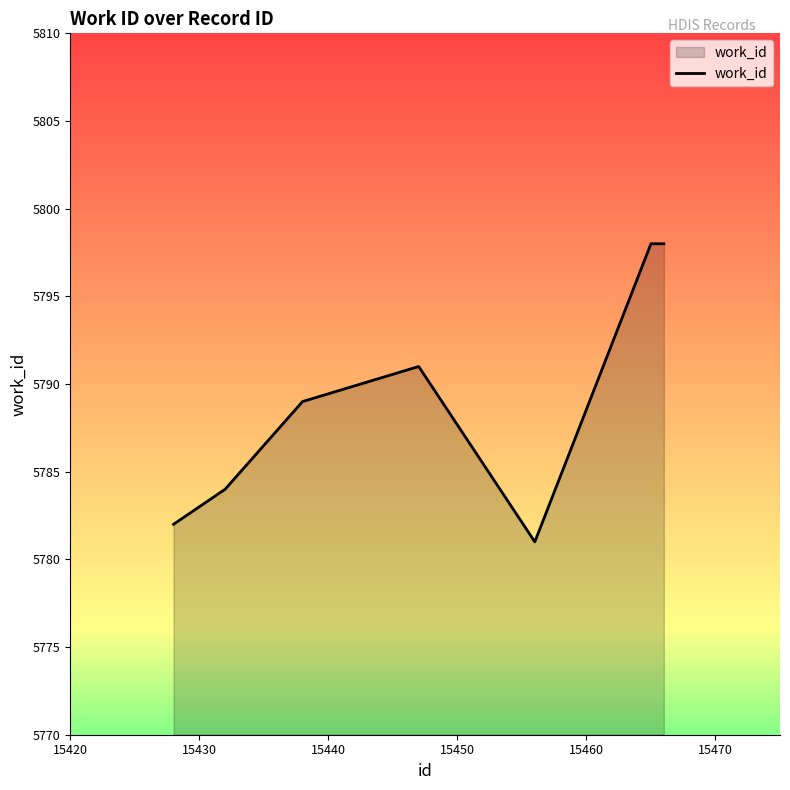

What is the difference between the maximum and minimum values?

17